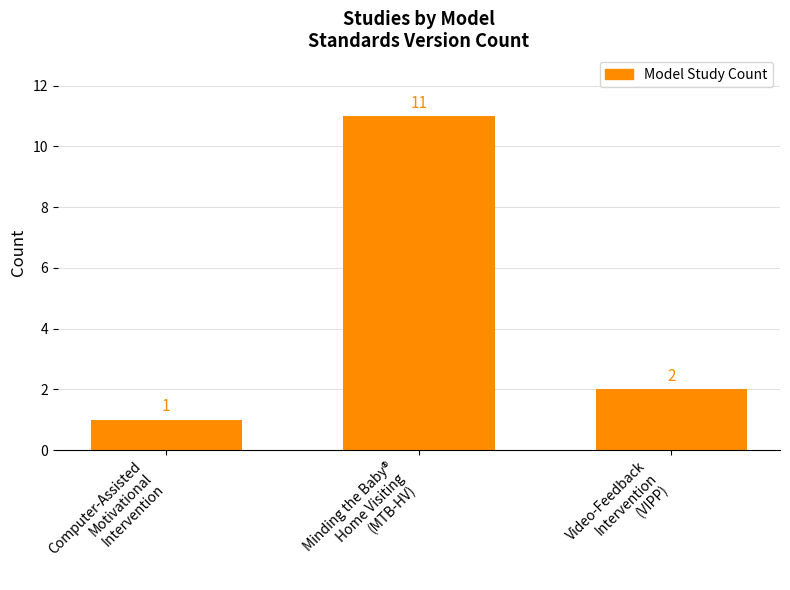

Count the values in the range 1 to 11.

3